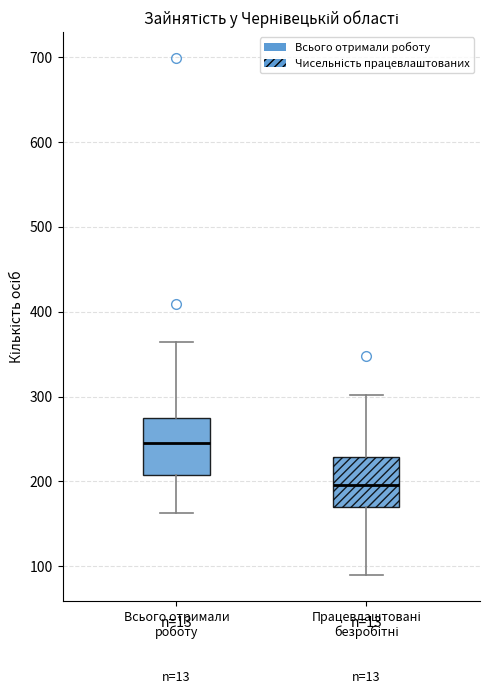

Which box has the lowest median line?

Працевлаштовані безробітні